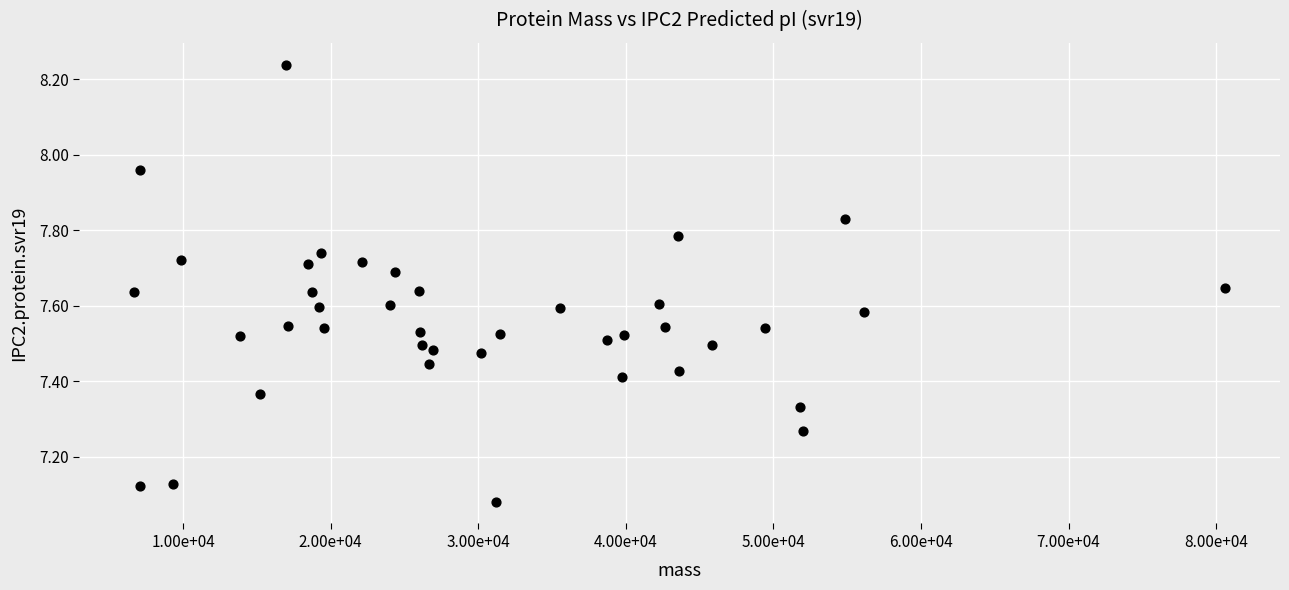

What is the range of X values (max minus min)?

73962.2